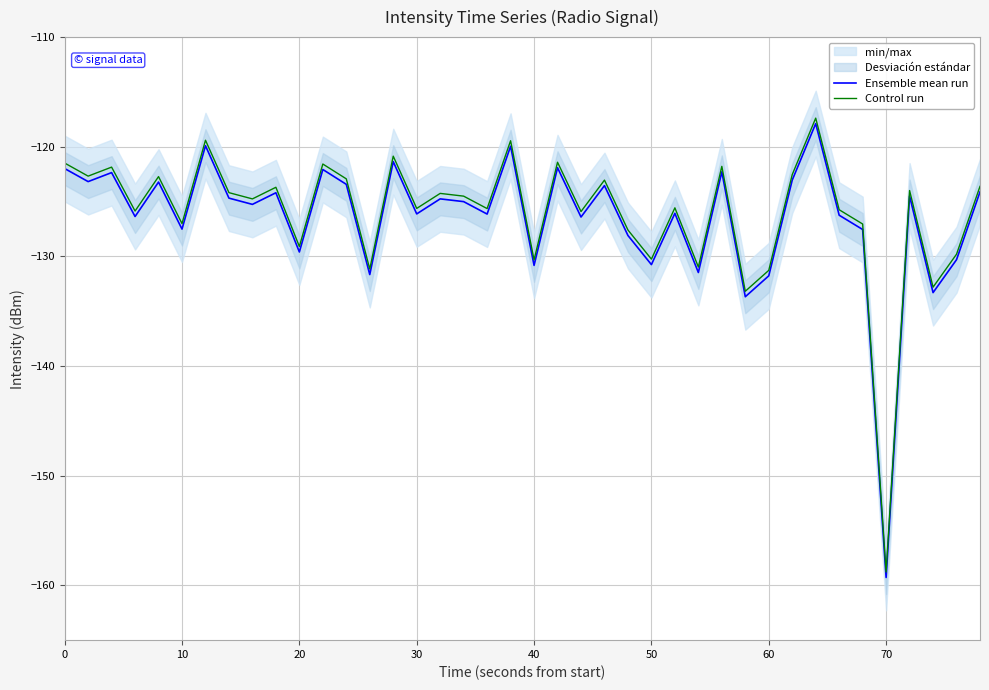

Which series has the widest spread of values?

Ensemble mean run